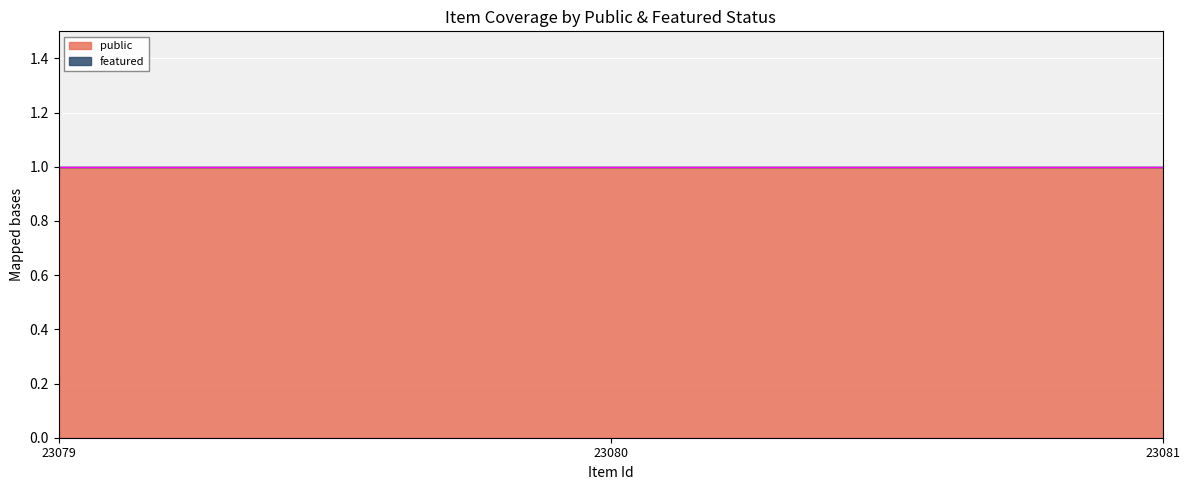

Which category has the highest value across all series?

23079